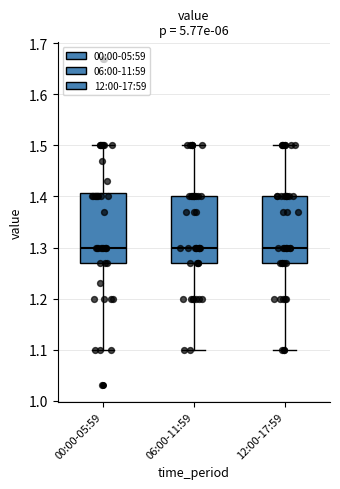

Reading left to right, transcribe this box plot: for each box, give where its median line is, the range the box spans, and where its two whiskers end, as read against the y-axis. The values are not printed on the chart, so give them approximately, as read against the axis.

00:00-05:59: median 1.30, box 1.27 to 1.41, whiskers 1.10 to 1.50
06:00-11:59: median 1.30, box 1.27 to 1.40, whiskers 1.10 to 1.50
12:00-17:59: median 1.30, box 1.27 to 1.40, whiskers 1.10 to 1.50